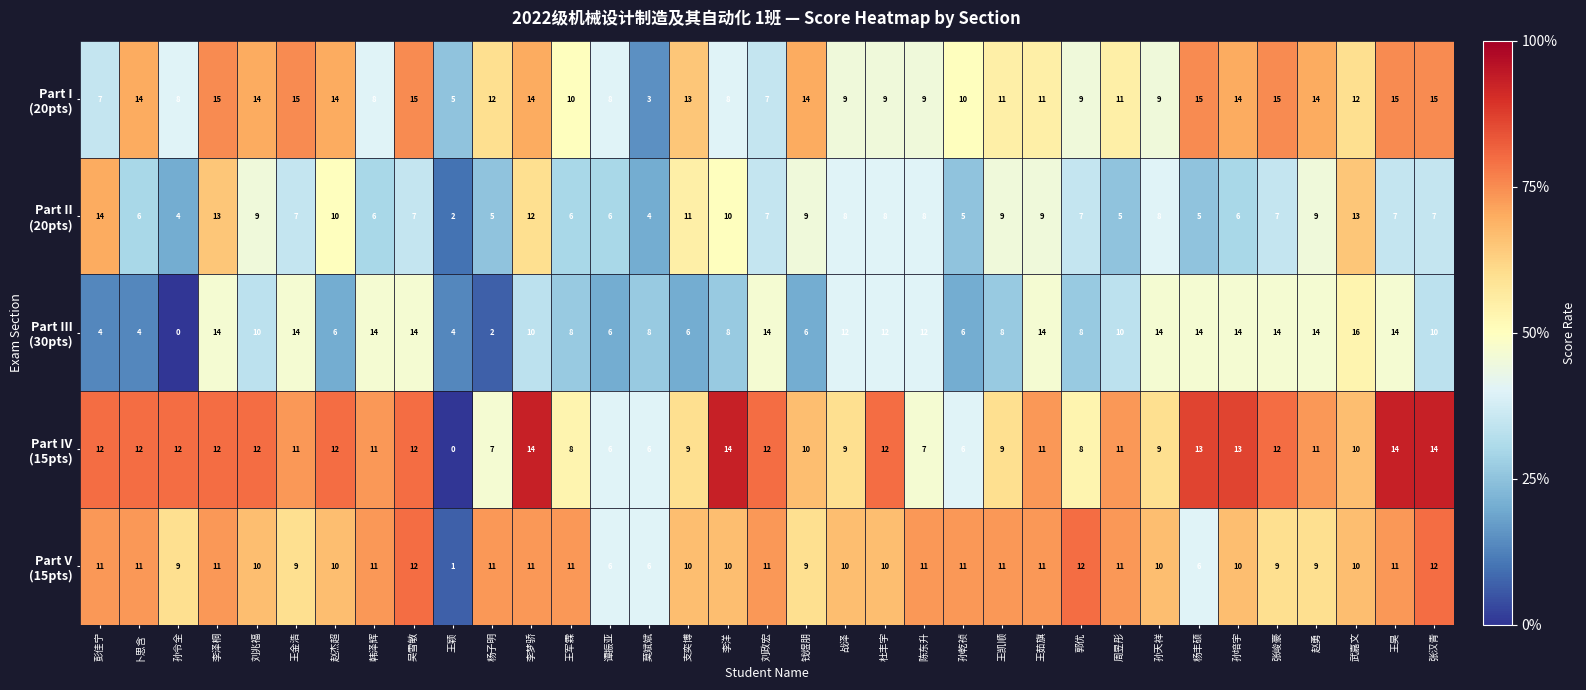

At how many categories does at least one series exceed 1?

35